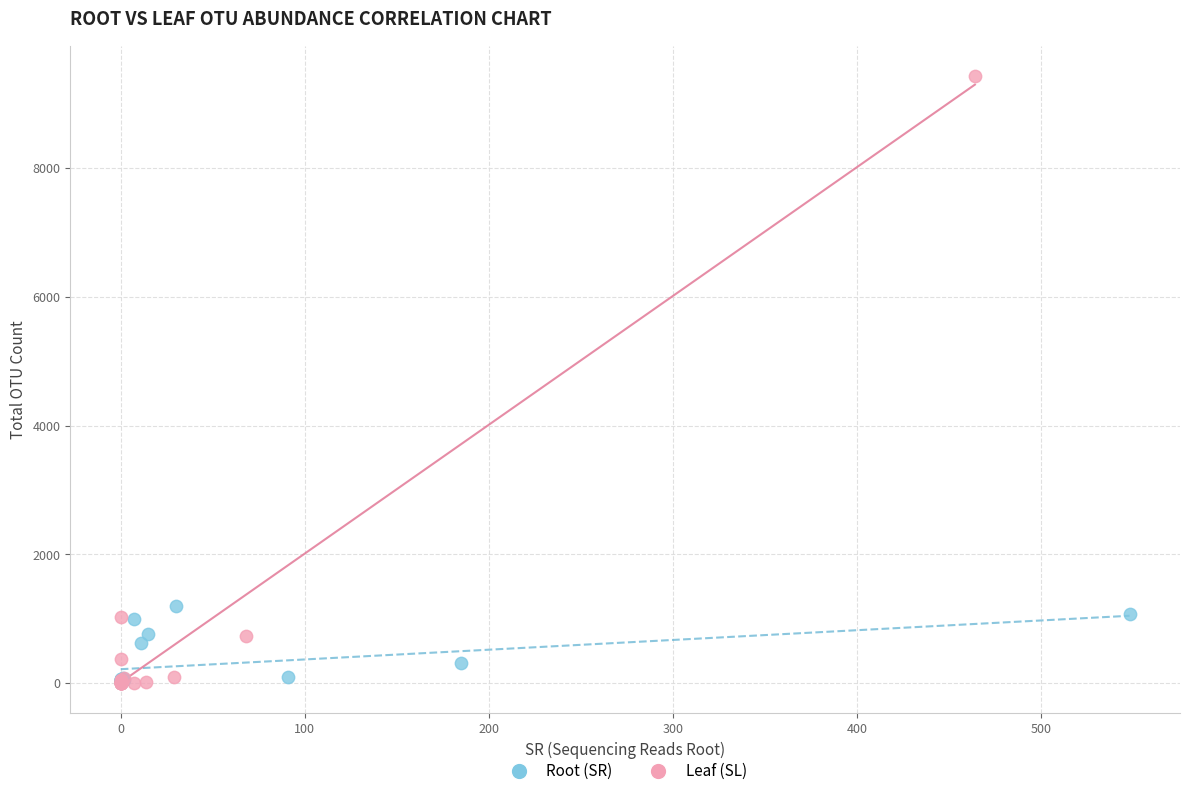

Which series contains the highest Y value?

Leaf (SL)